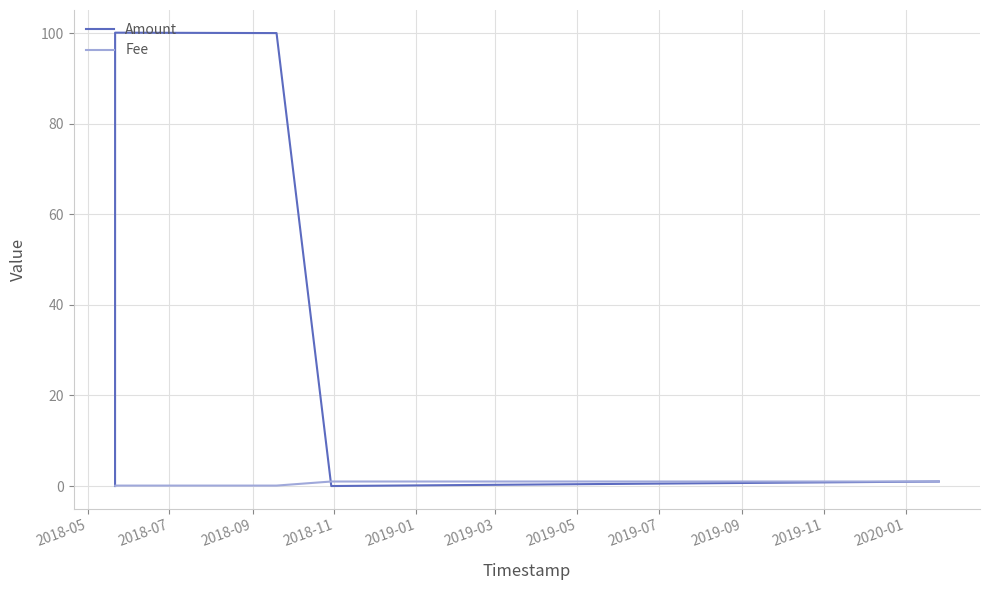

Which series has the largest range (max minus min)?

Amount